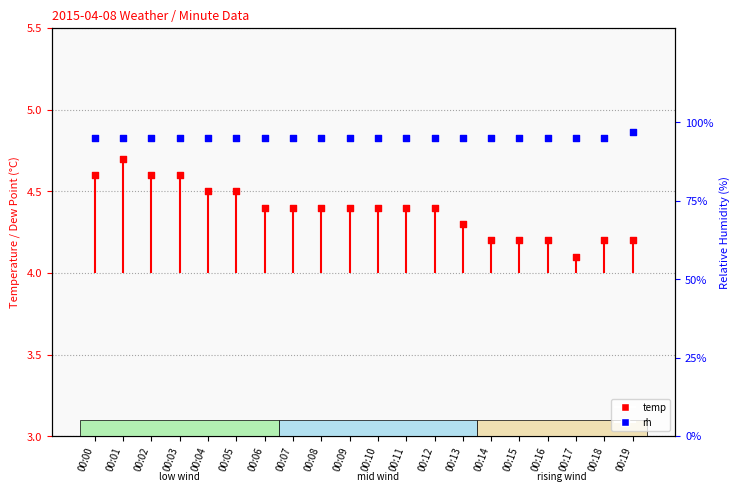

Which series contains the lowest Y value?

temp